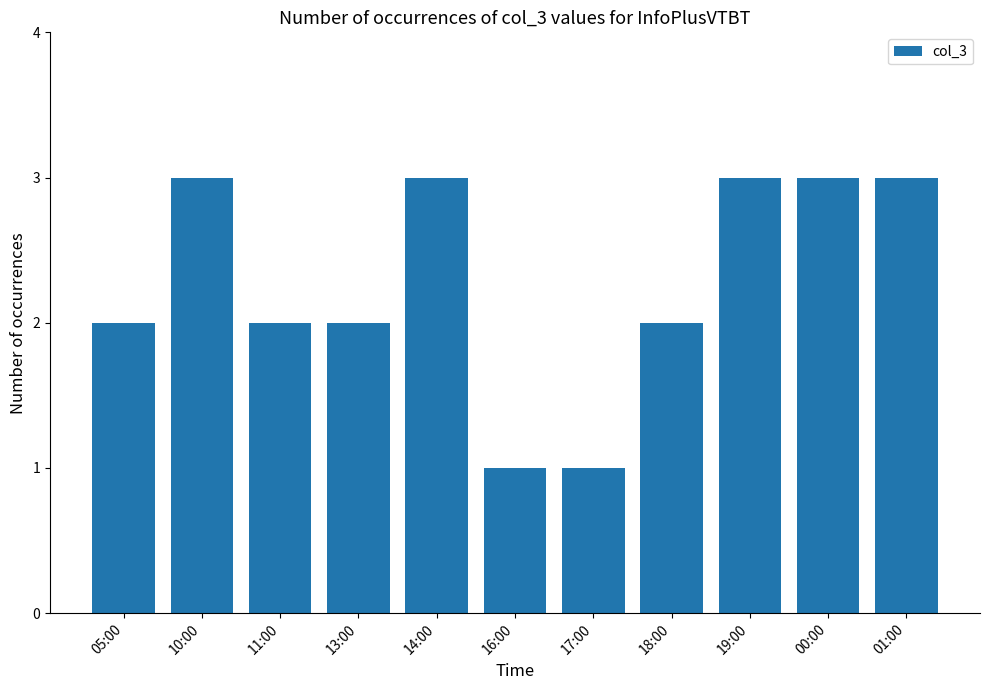

What is the difference between the values at 13:00 and 19:00?

1